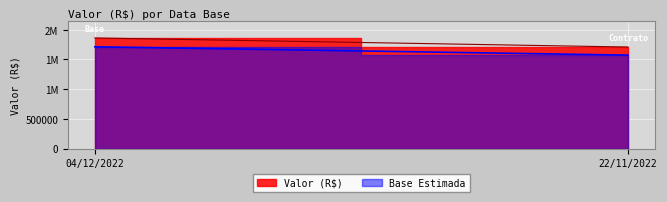

Between 22/11/2022 and 04/12/2022, which is larger?

04/12/2022